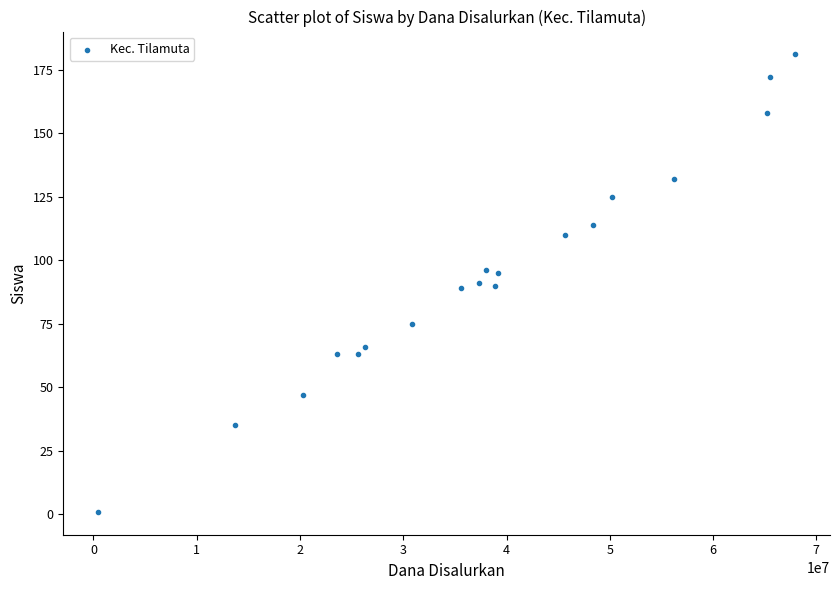

What is the range of Y values (max minus min)?

180